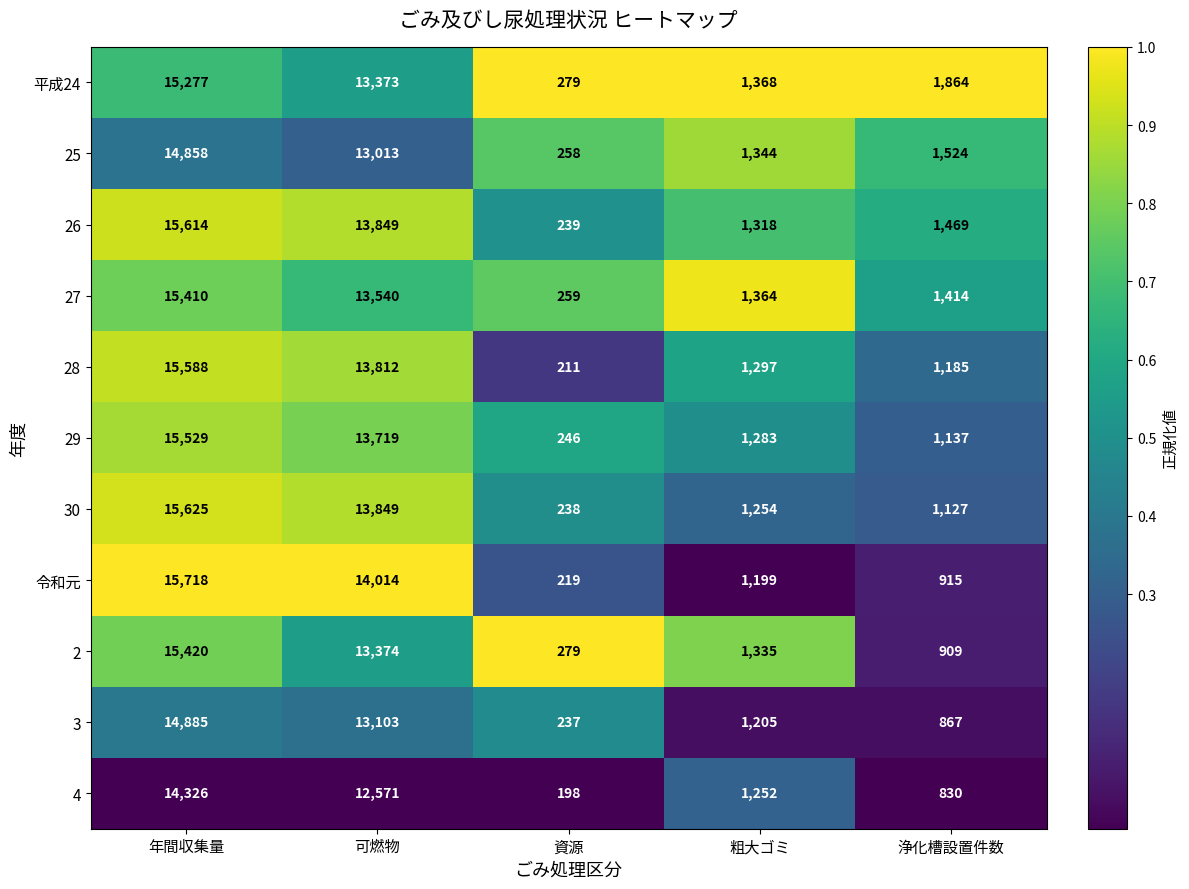

At which label does 28 first exceed 1297?

年間収集量